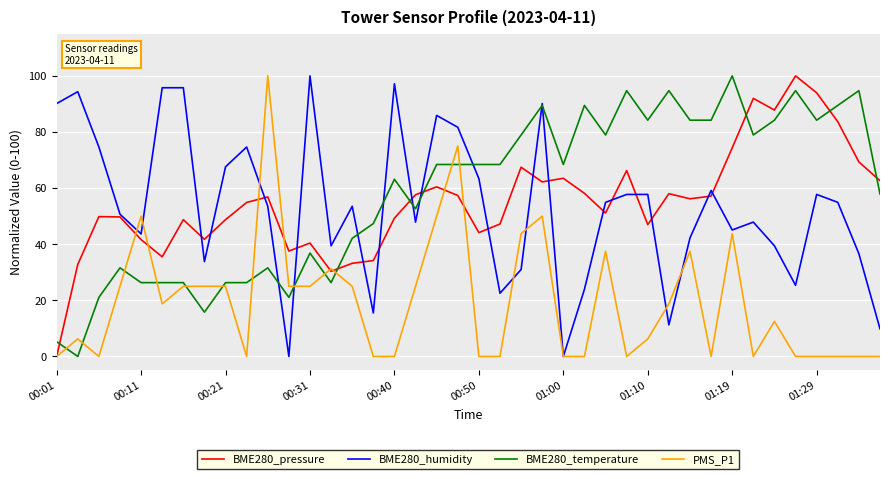

What is the highest value of the PMS_P1 series?

100.0